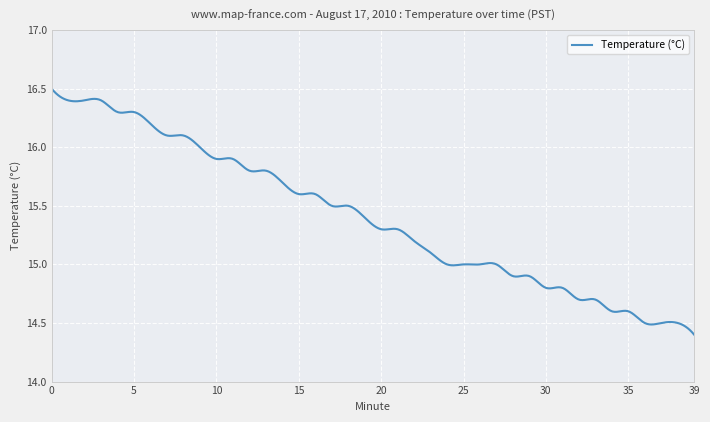

Does the chart have visible grid lines?

Yes